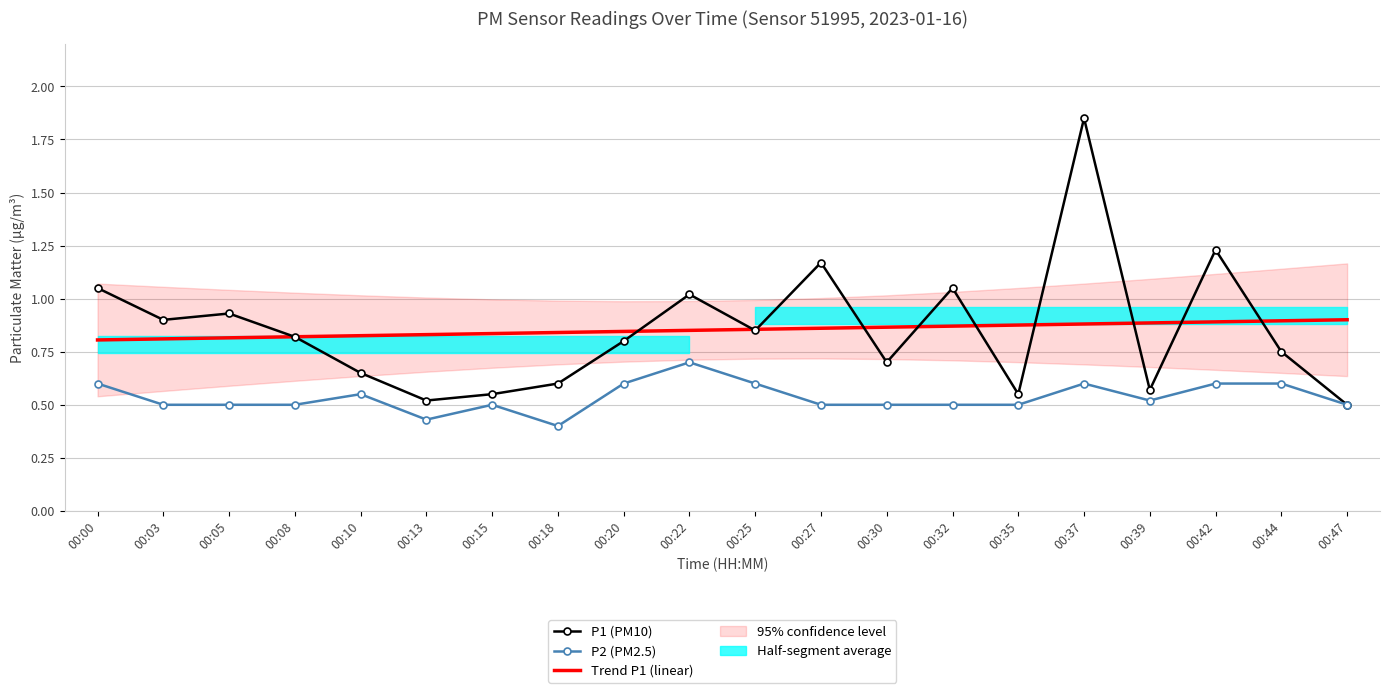

What is the value of the Trend P1 (linear) point at the 4th from the left?

0.8